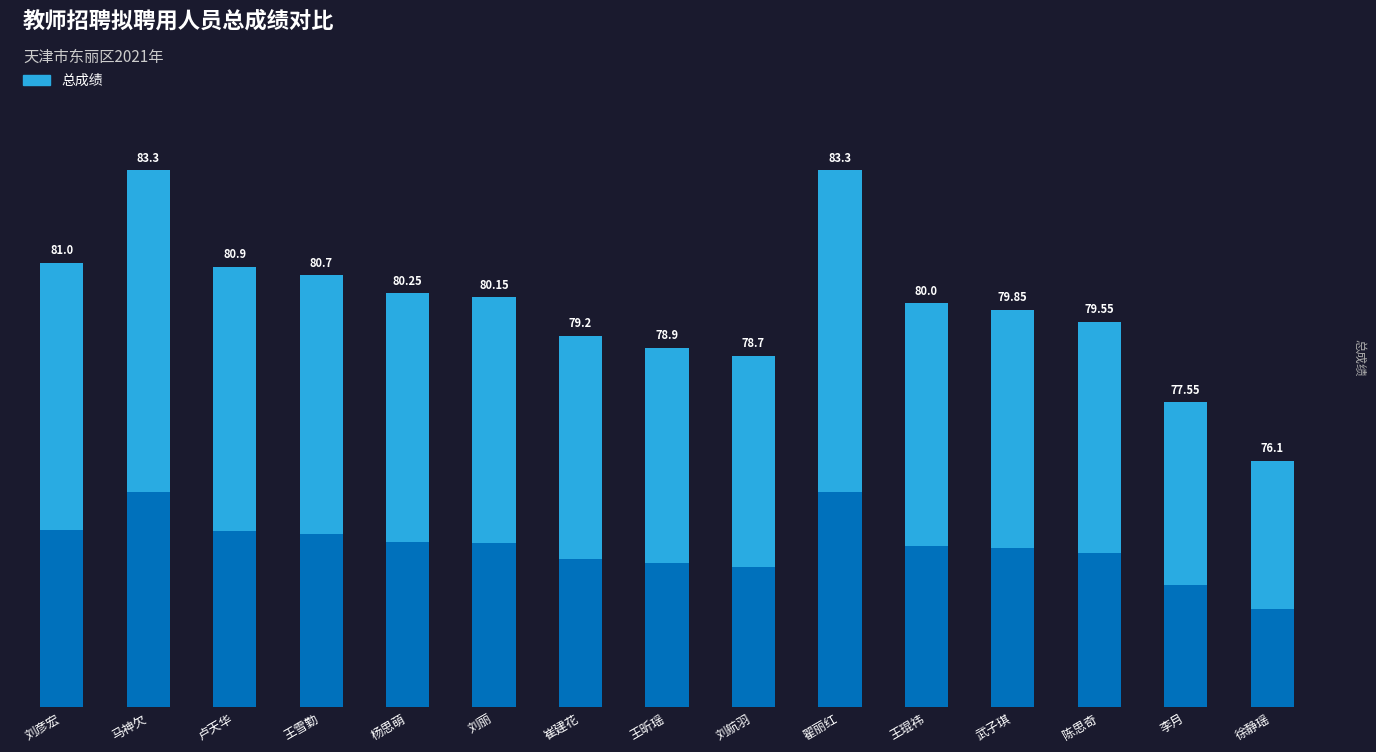

List the labels in order of value, smallest first.

徐静瑶, 李月, 刘航羽, 王昕瑶, 崔建花, 陈思奇, 武子琪, 王琨祎, 刘丽, 杨思萌, 王雪勤, 卢天华, 刘彦宏, 马神欠, 翟丽红